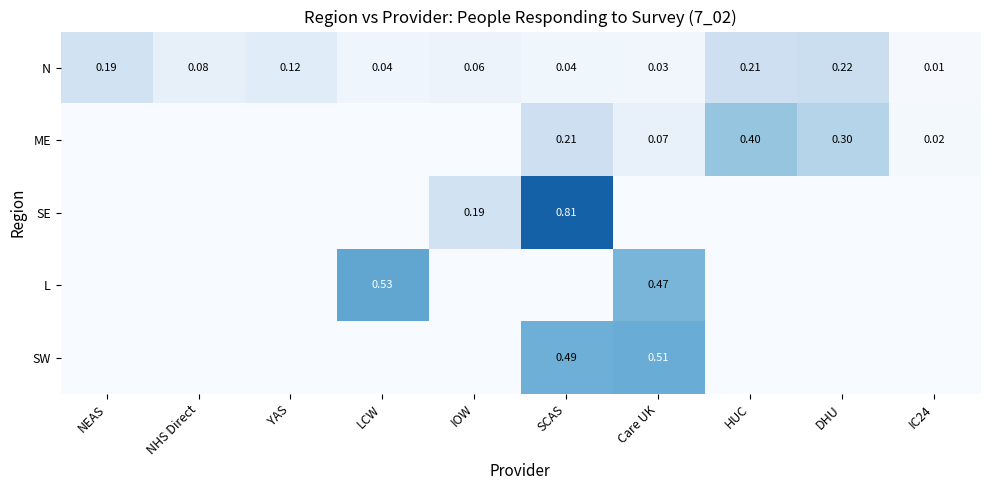

At which label does N reach its peak?

DHU